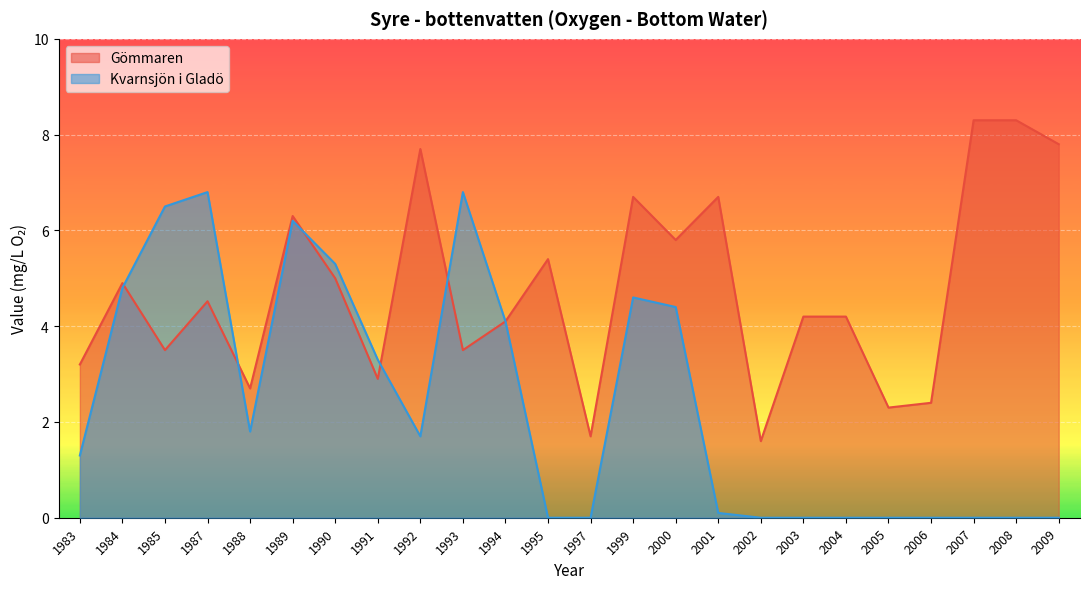

What is the sum of the Gömmaren values at 1995 and 2004?

9.6